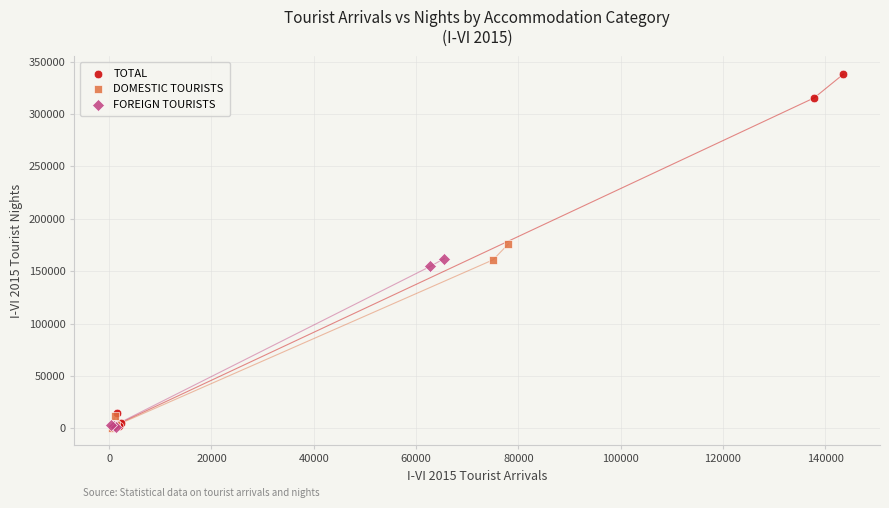

Which series has the largest Y range (max minus min)?

TOTAL